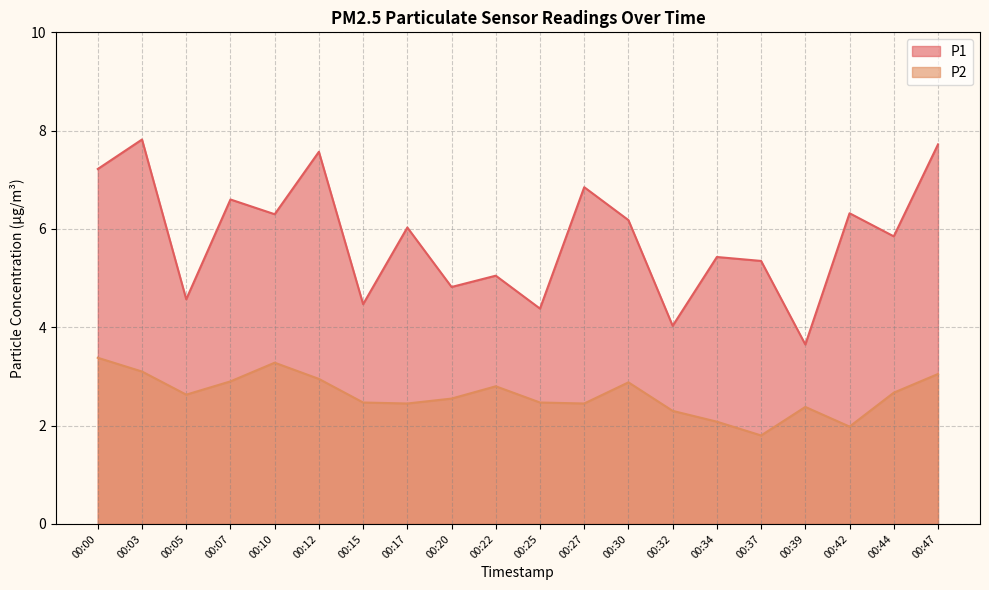

Rank the series by their average value, from highest to lowest.

P1, P2